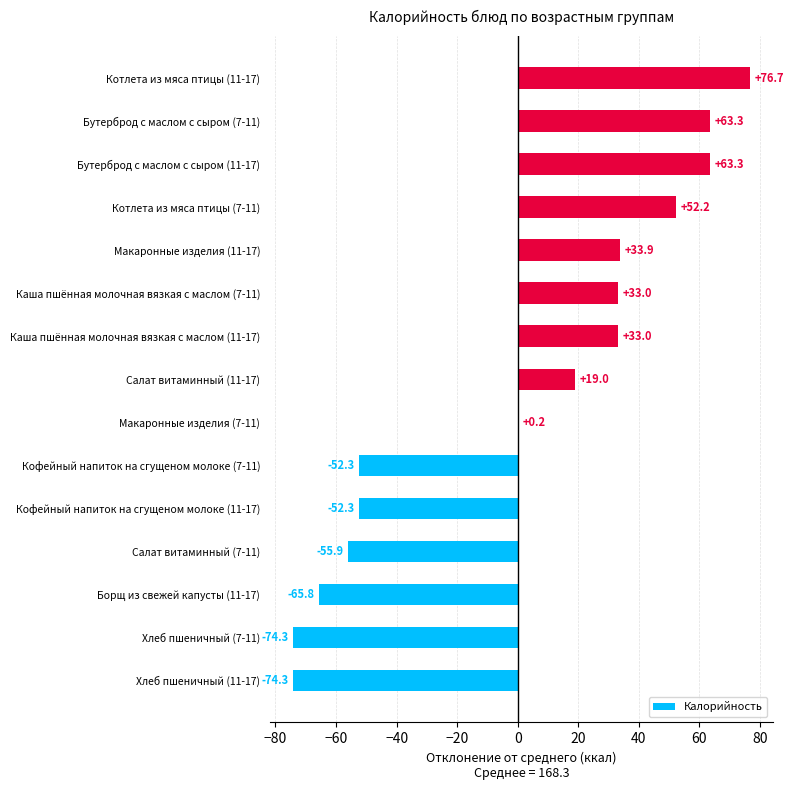

At which label is the value closest to 1?

Макаронные изделия (7-11)